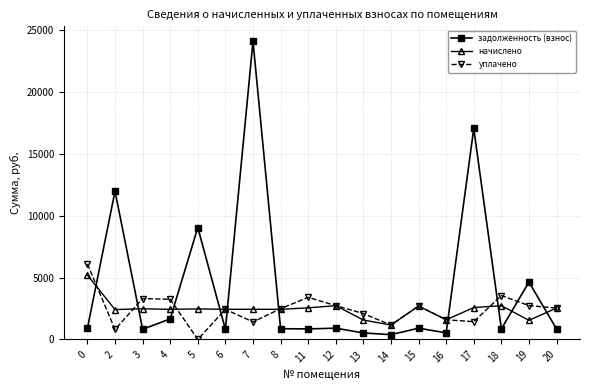

At which category does задолженность (взнос) reach its first local valley?

3